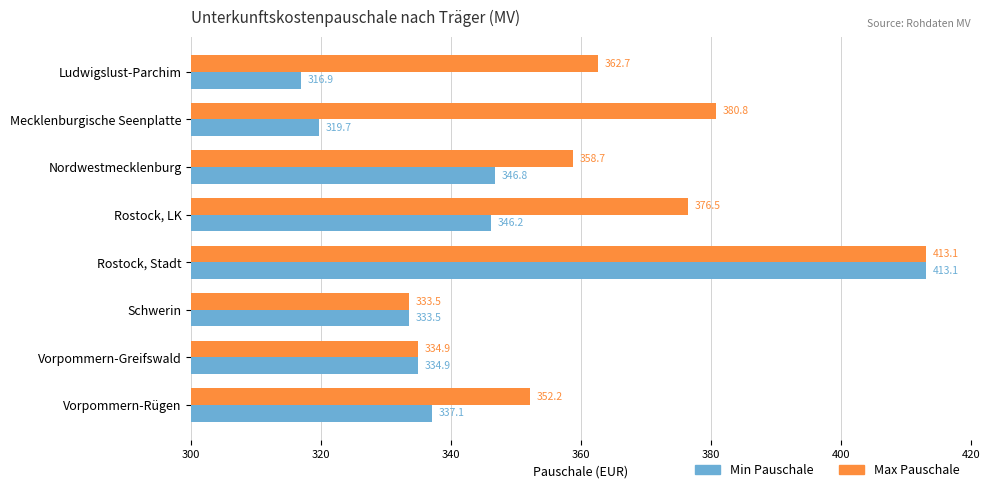

Which series has the largest range (max minus min)?

Min Pauschale